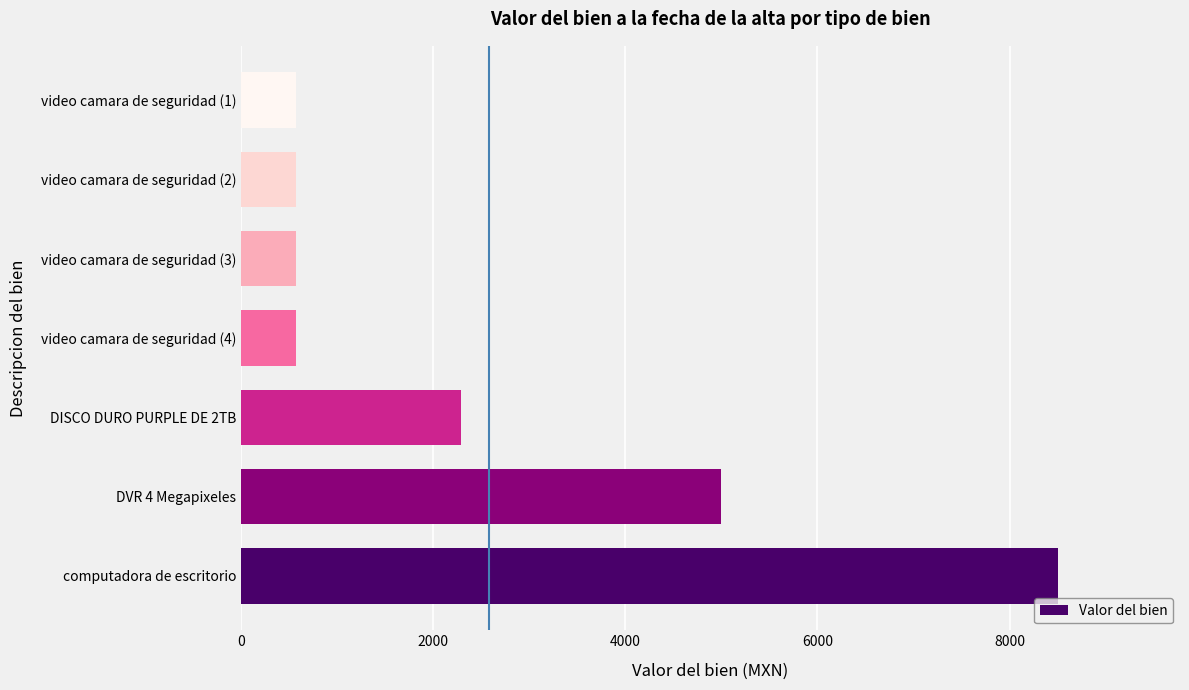

Reading bottom to top, transcribe all the data shown in this chart.

8500	4995	2288	565	565	565	565